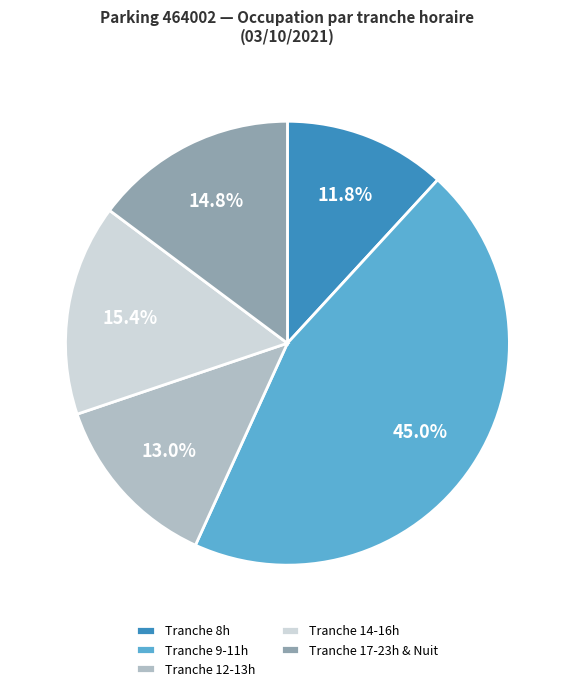

Rank the categories by value from highest to lowest.

Tranche 9-11h, Tranche 14-16h, Tranche 17-23h & Nuit, Tranche 12-13h, Tranche 8h